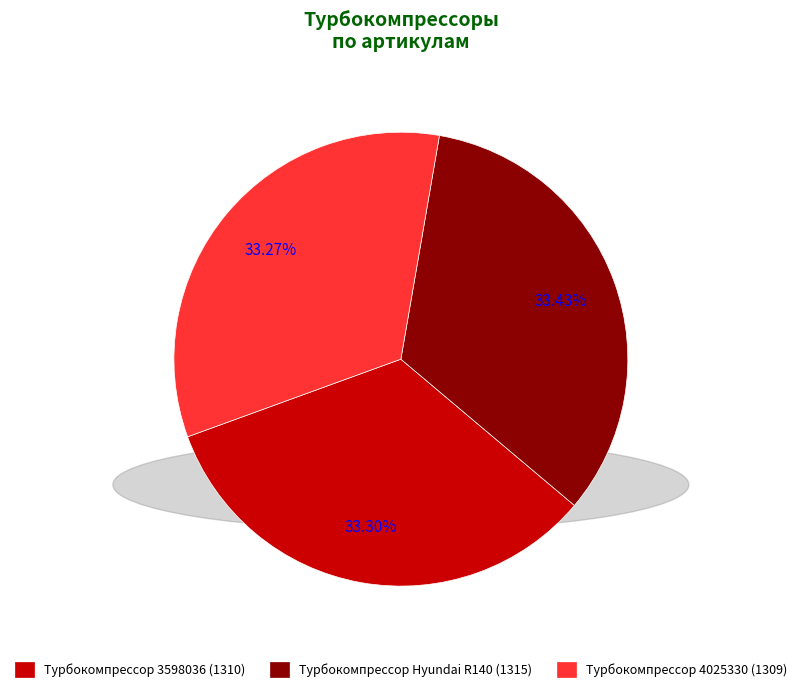

The Турбокомпрессор 4025330 slice represents 19% of the pie. True or false?

False